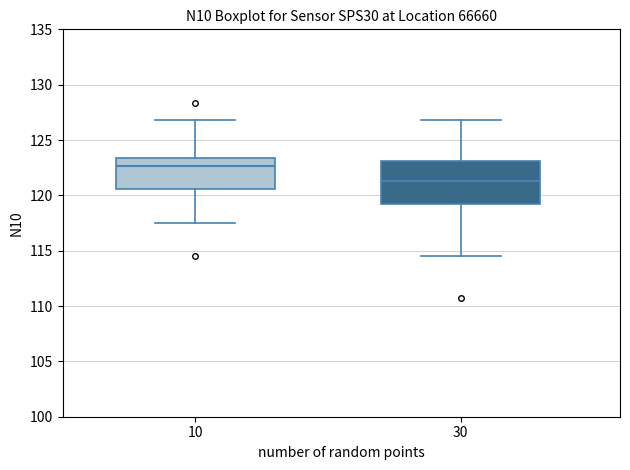

Which box's median line is the highest?

10